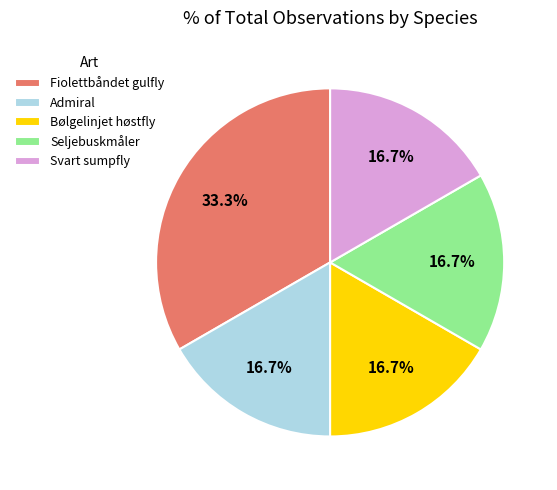

What percentage is the Fiolettbåndet gulfly slice, to the nearest percent?

33%